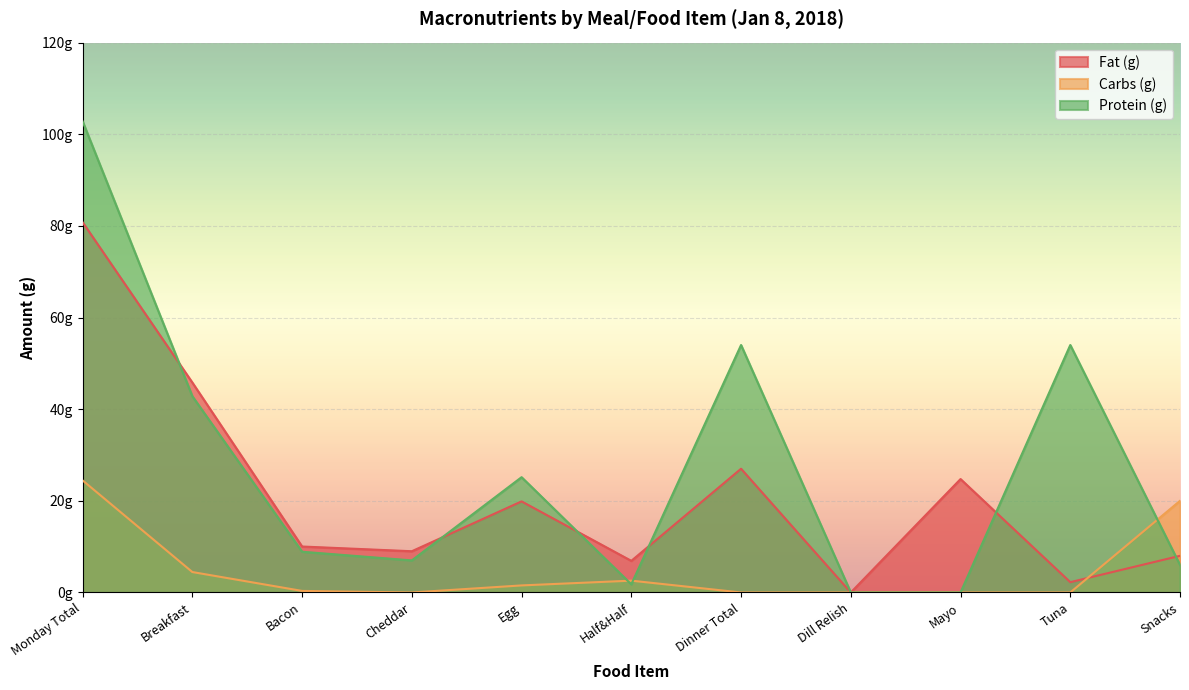

What is the difference between the Carbs (g) values at Breakfast and Egg?

2.9